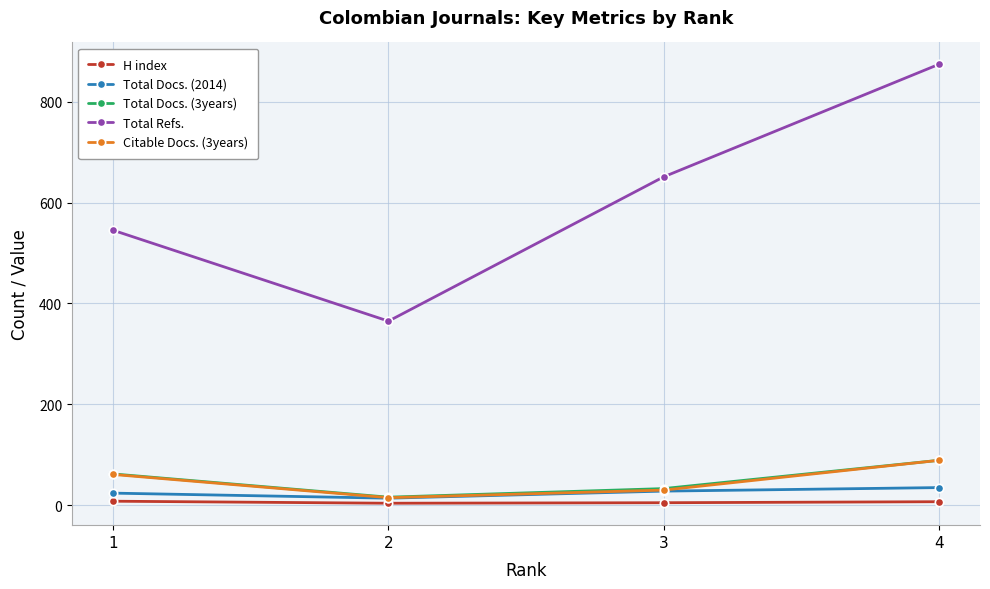

The value of Total Refs. at 2 is 94. True or false?

False